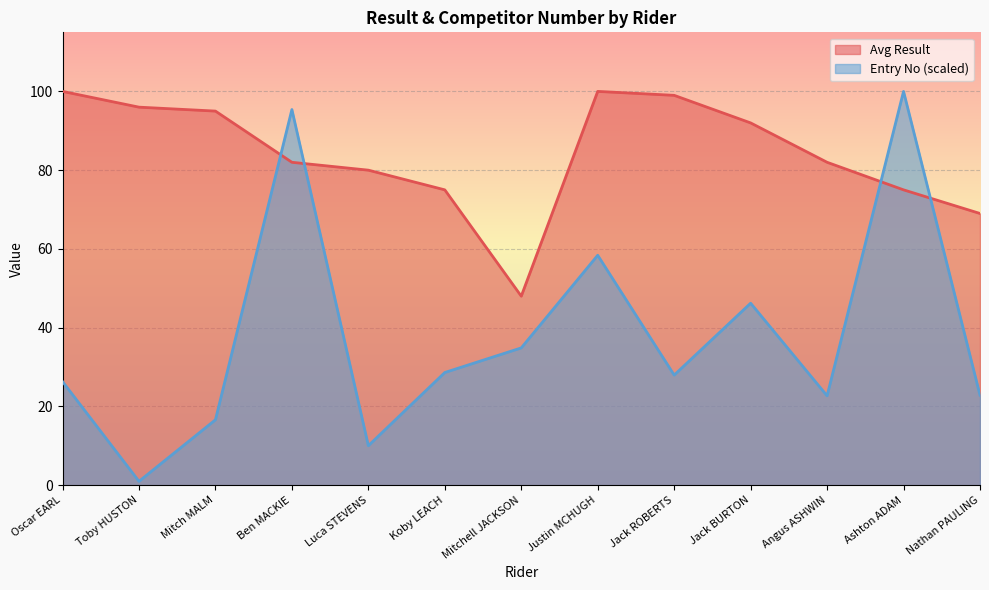

What are all the series names shown in the legend?

Avg Result, Entry No (scaled)